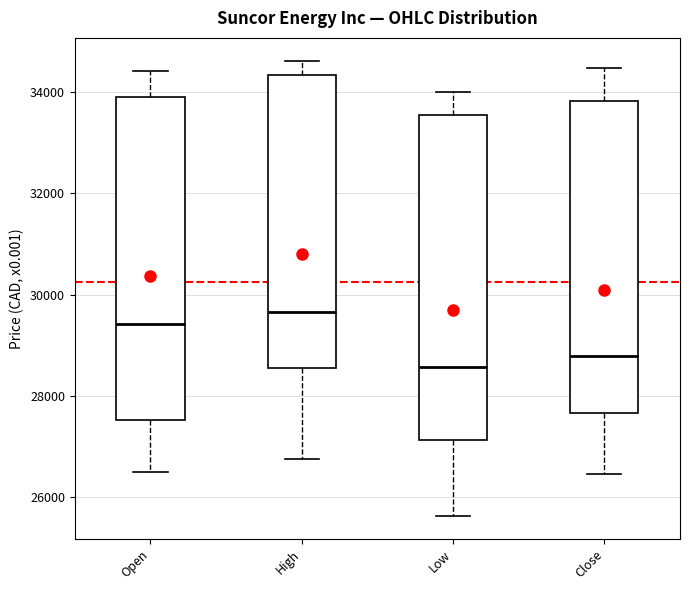

Reading left to right, read every box against the y-axis: the position of its median line, the range the box covers, and the ends of its whiskers. The values are not printed on the chart, so give them approximately, as read against the axis.

Open: median 29400, box 27600 to 34000, whiskers 26400 to 34400
High: median 29600, box 28600 to 34400, whiskers 26800 to 34600
Low: median 28600, box 27200 to 33600, whiskers 25600 to 34000
Close: median 28800, box 27600 to 33800, whiskers 26400 to 34400